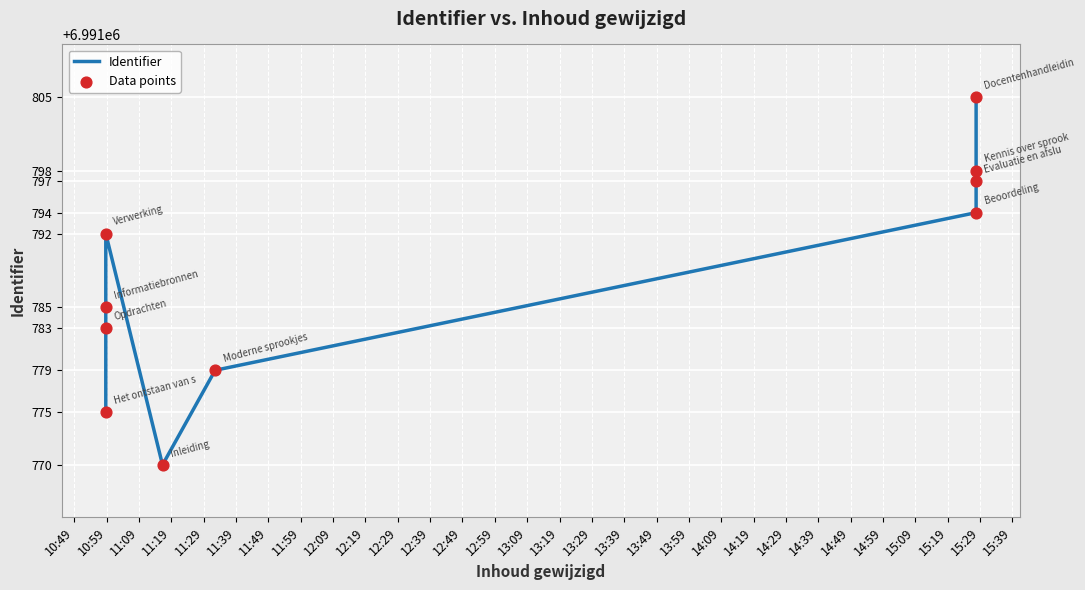

Which series has the largest total across all categories?

Identifier